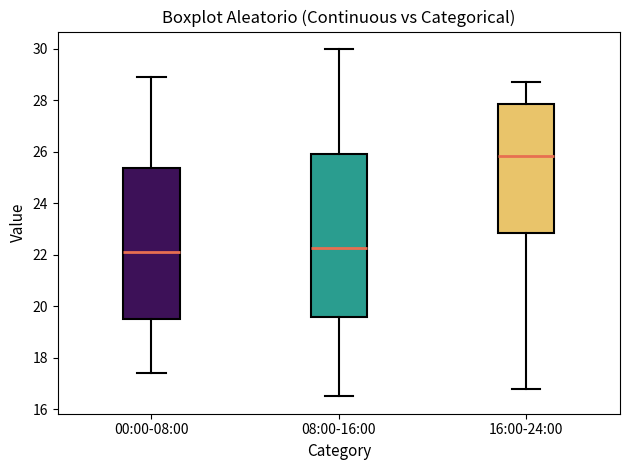

Which box is the tallest, from its lower edge to its upper edge?

08:00-16:00